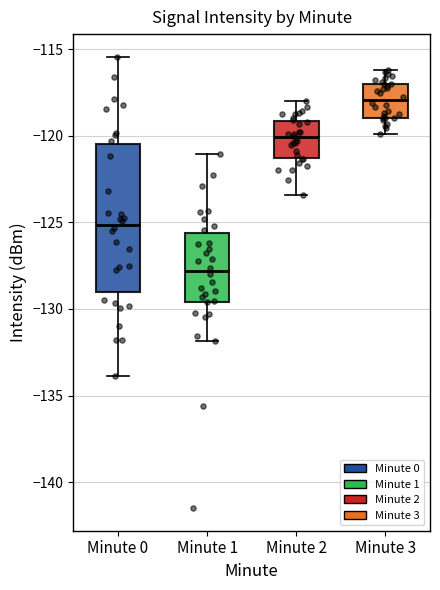

Where does the median line of the box for Minute 2 sit on the y-axis? The values are not printed on the chart, so give them approximately, as read against the axis.

-120.0